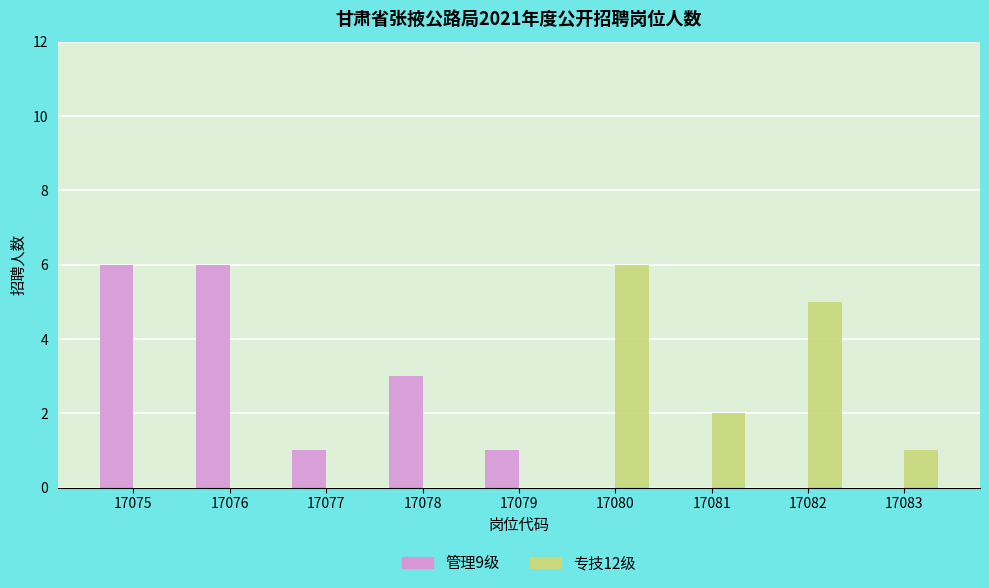

What is the greatest value displayed?

6